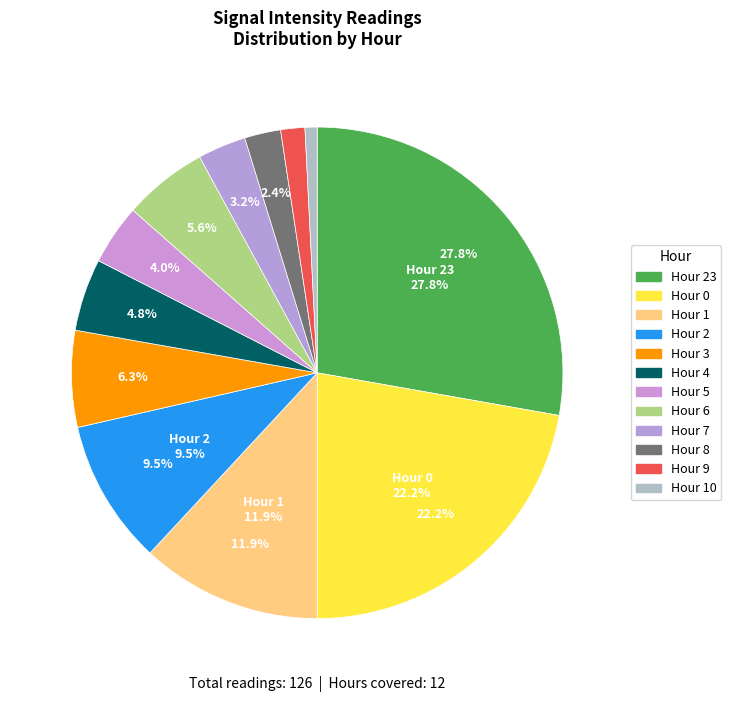

How many segments does this pie chart have?

12